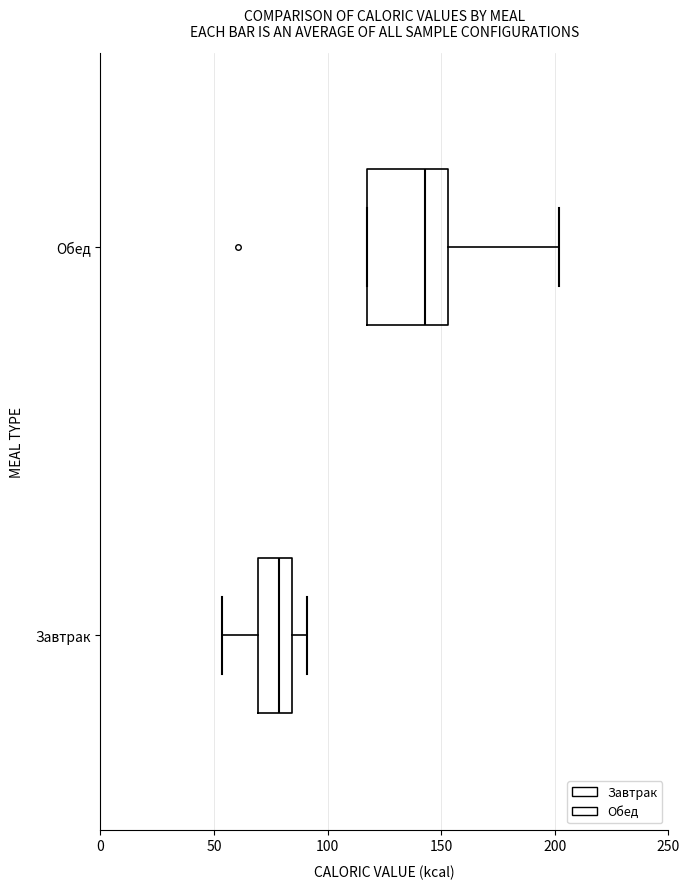

Which box is the widest, from its left edge to its right edge?

Обед